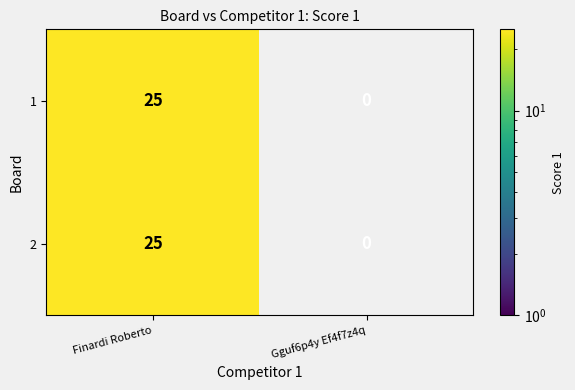

How many distinct data groups are displayed?

2